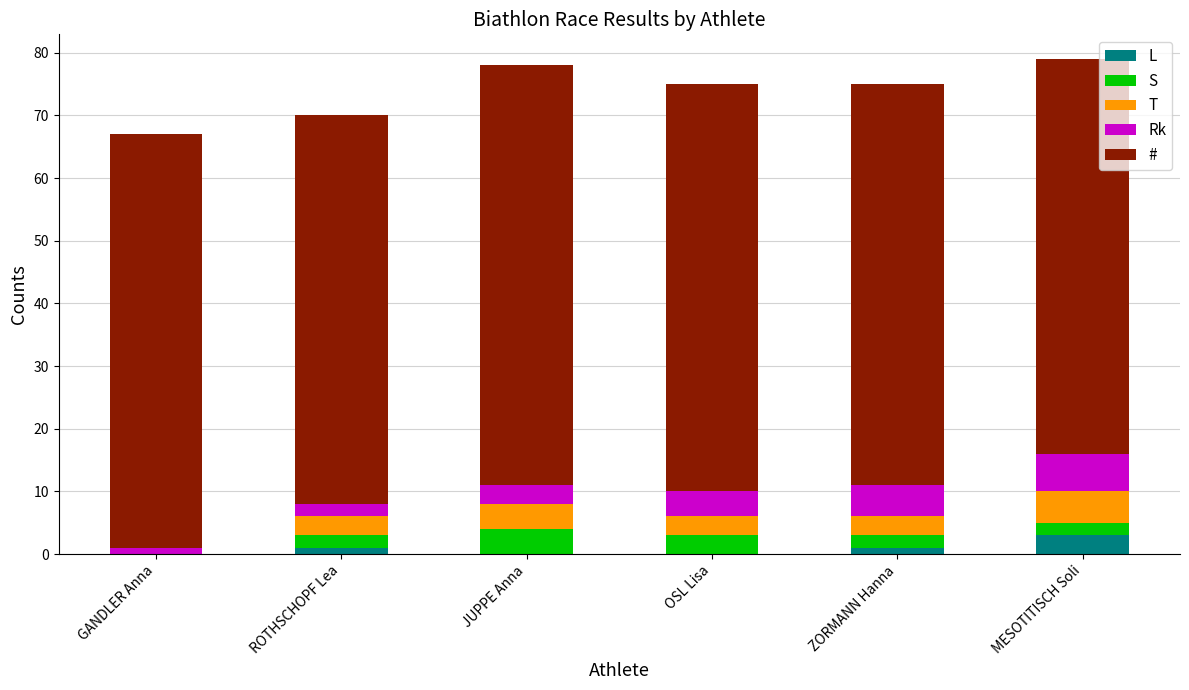

What is the sum of all L values?

5